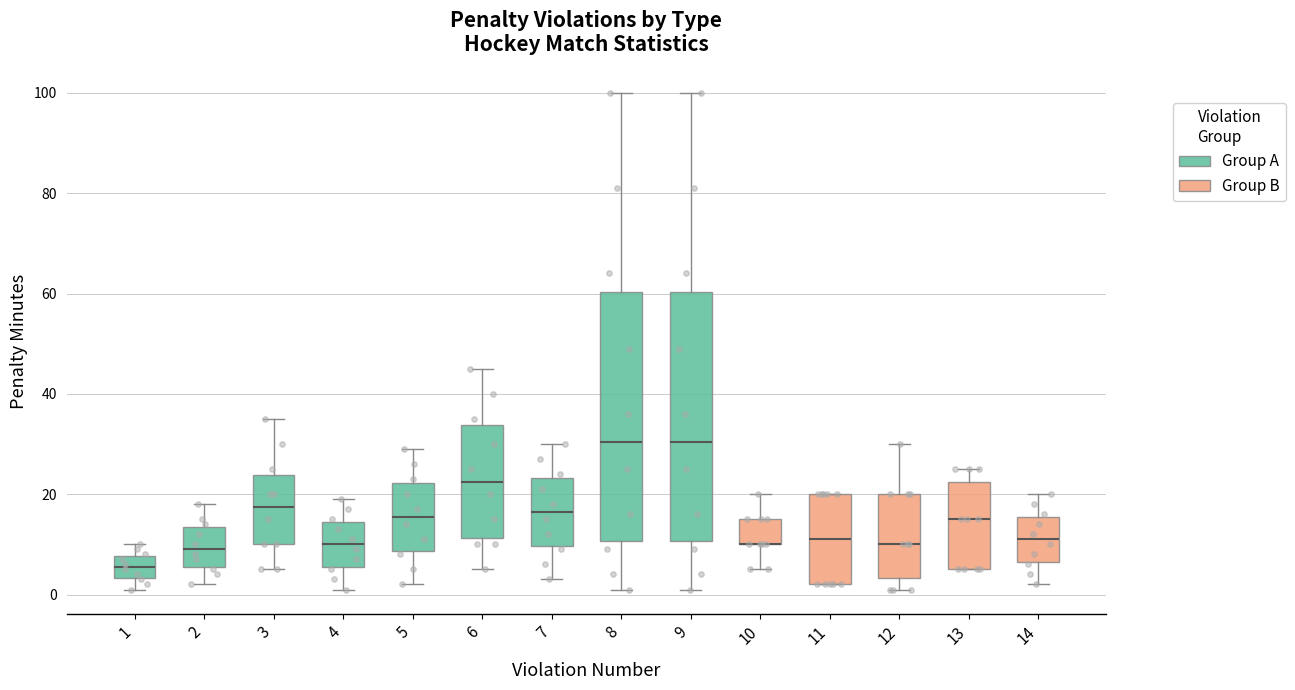

Reading left to right, read every box against the y-axis: the position of its median line, the range the box covers, and the ends of its whiskers. The values are not printed on the chart, so give them approximately, as read against the axis.

1: median 6, box 4 to 8, whiskers 2 to 10
2: median 10, box 6 to 14, whiskers 2 to 18
3: median 18, box 10 to 24, whiskers 6 to 36
4: median 10, box 6 to 14, whiskers 2 to 20
5: median 16, box 8 to 22, whiskers 2 to 30
6: median 22, box 12 to 34, whiskers 6 to 46
7: median 16, box 10 to 24, whiskers 4 to 30
8: median 30, box 10 to 60, whiskers 2 to 100
9: median 30, box 10 to 60, whiskers 2 to 100
10: median 10 (drawn on the box's lower edge), box 10 to 16, whiskers 6 to 20
11: median 12, box 2 to 20, whiskers 2 to 20
12: median 10, box 4 to 20, whiskers 2 to 30
13: median 16, box 6 to 22, whiskers 6 to 26
14: median 12, box 6 to 16, whiskers 2 to 20